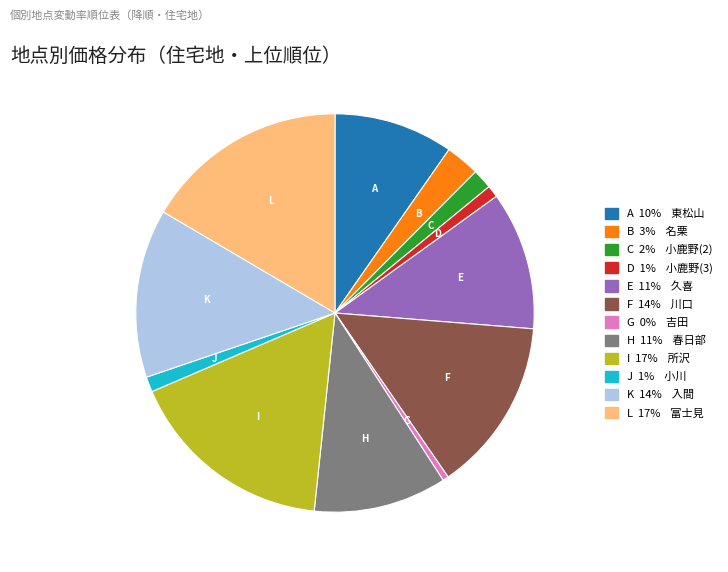

Does any single category account for the majority?

No